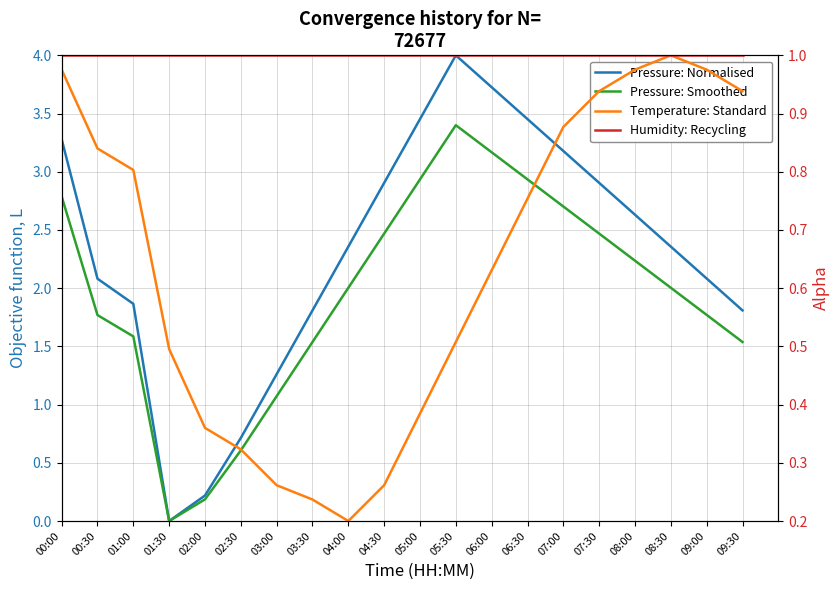

True or false: Pressure: Smoothed has more than 0 interior local peaks.

True